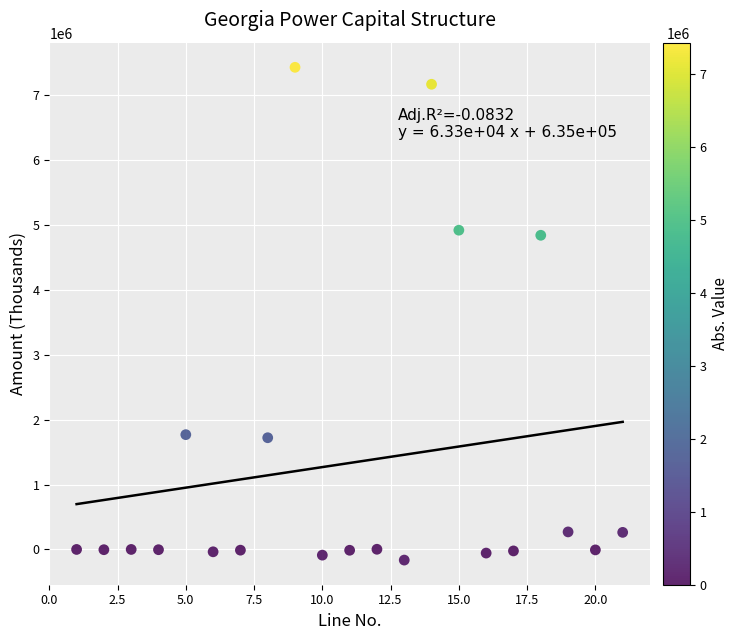

What is the range of X values (max minus min)?

20.0